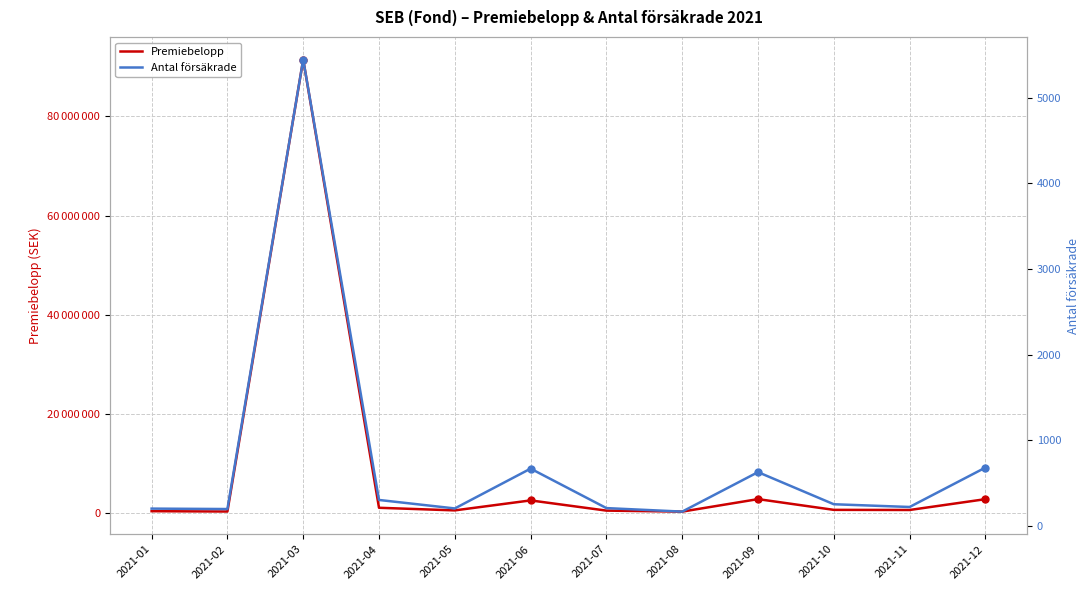

Reading left to right, list all the values displayed in this chart.

Premiebelopp: 387963	327920	91471714	1078075	552396	2565567	506588	305389	2824826	658025	632871	2815536
Antal försäkrade: 201	196	5444	302	203	668	207	166	627	252	220	680